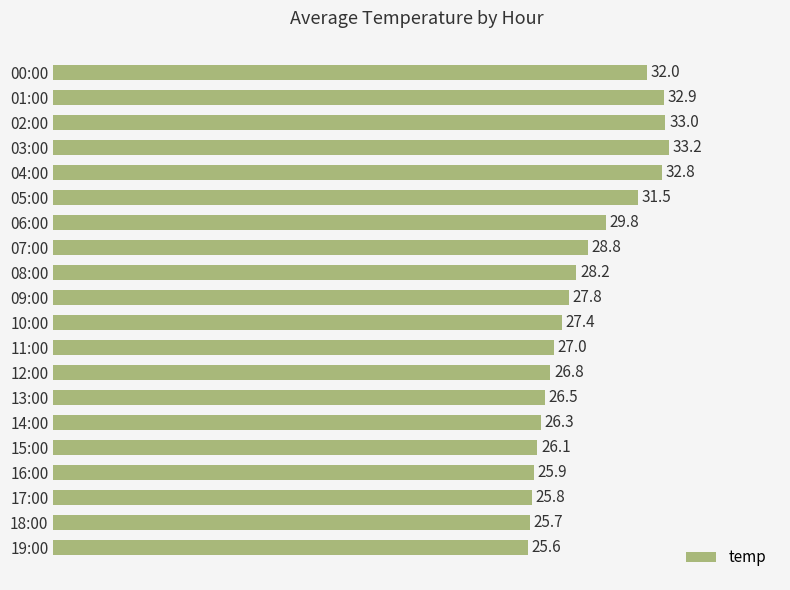

Approximately how many times larger is the value at 05:00 compared to 01:00?

1.0